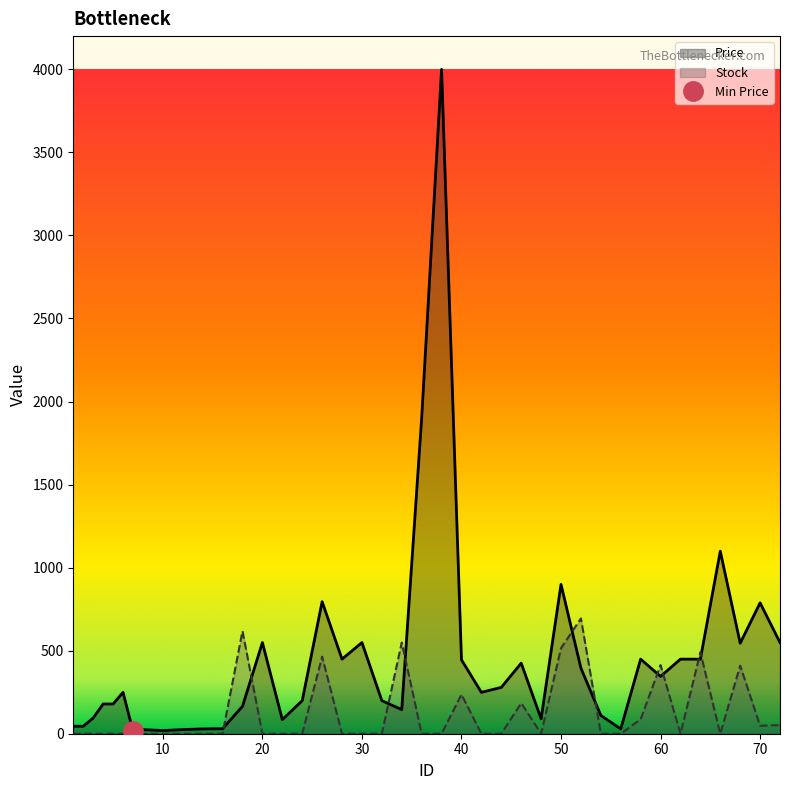

The value of Stock at 8 is 0. True or false?

True